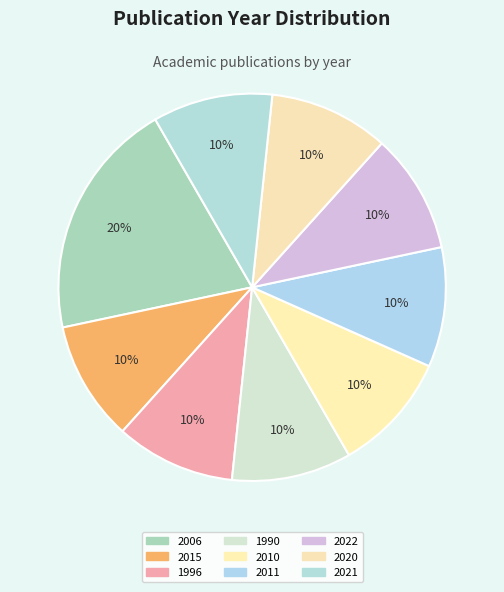

Is the sum of 2020 and 1990 greater than half?

No